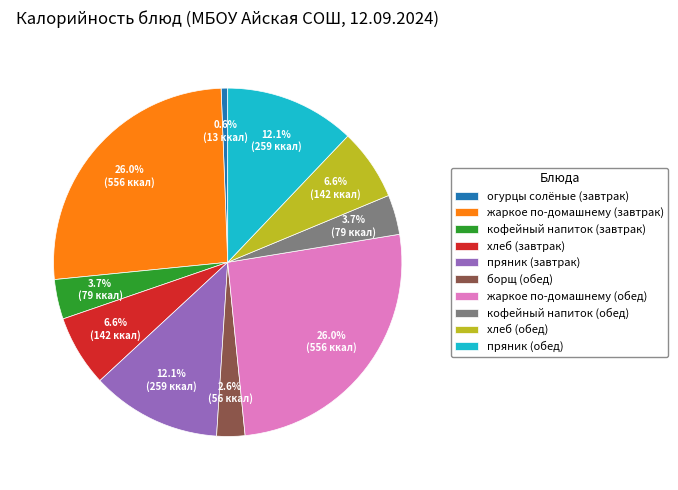

To the nearest percent, what percentage of the pie is кофейный напиток (обед)?

4%